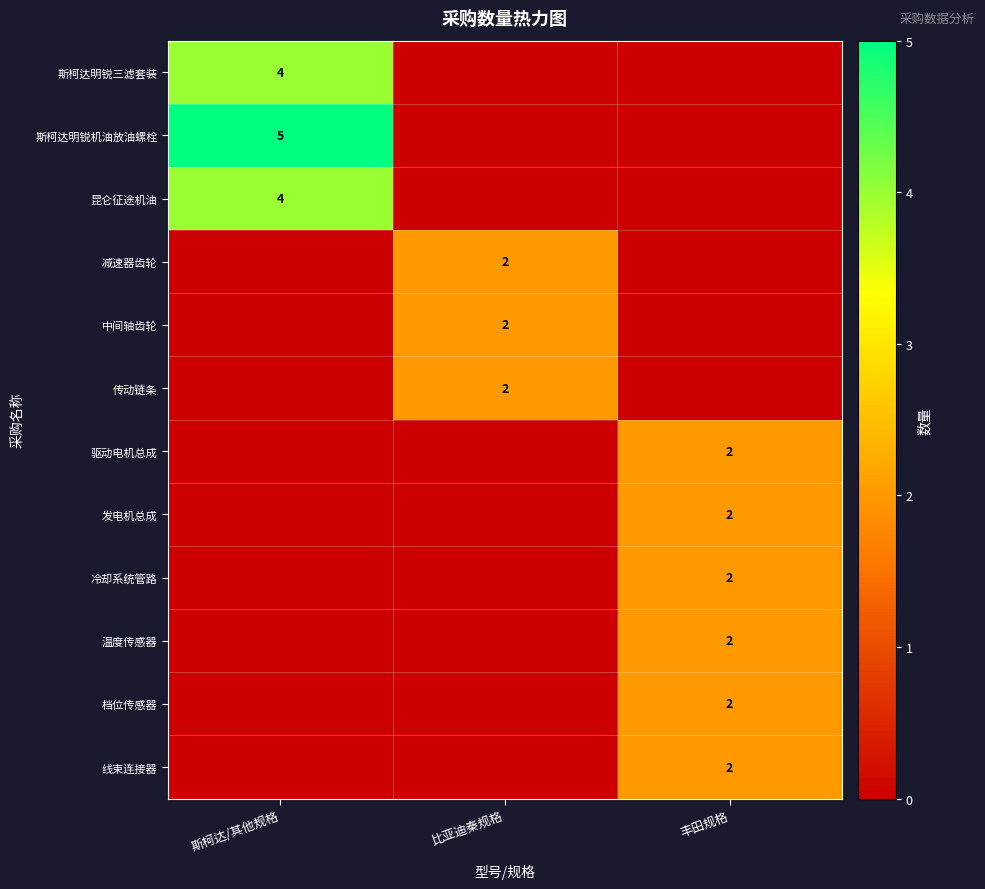

Is it true that 中间轴齿轮 equals 4 at 比亚迪秦规格?

False